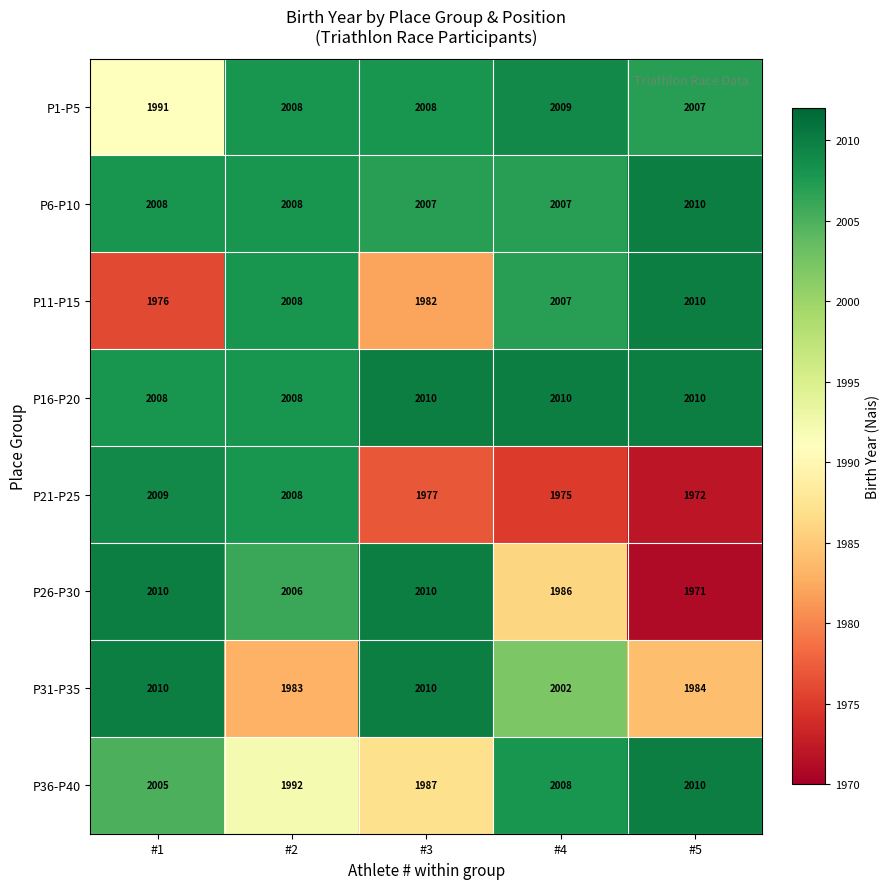

How many data points does each series have?

5